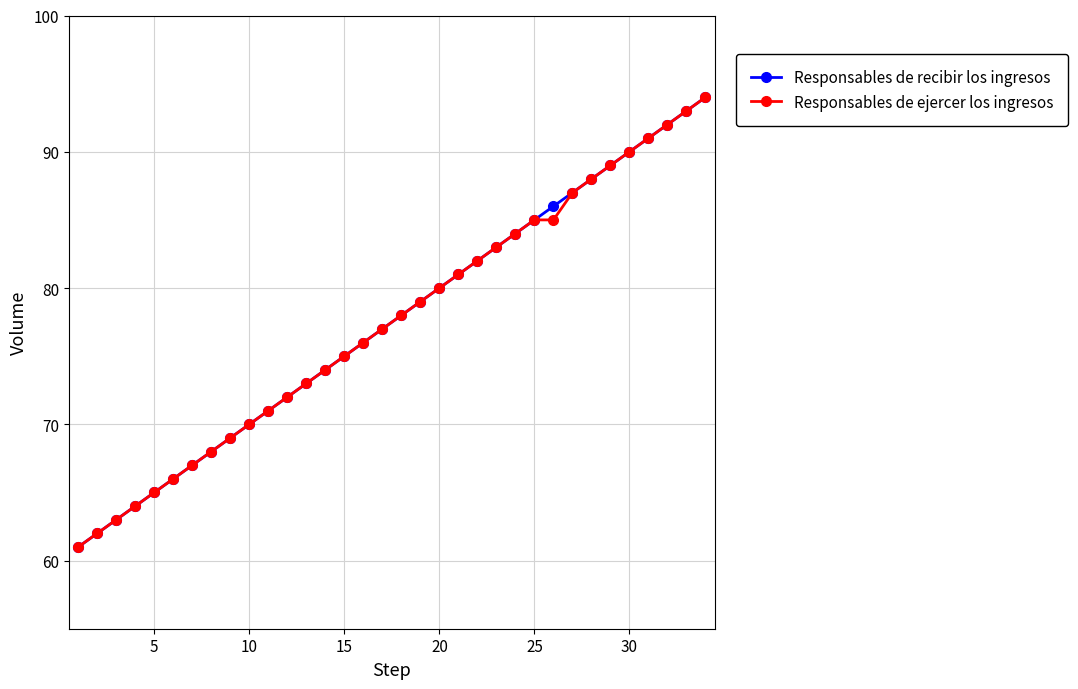

True or false: Responsables de recibir los ingresos has more than 1 points higher than both neighbors.

False